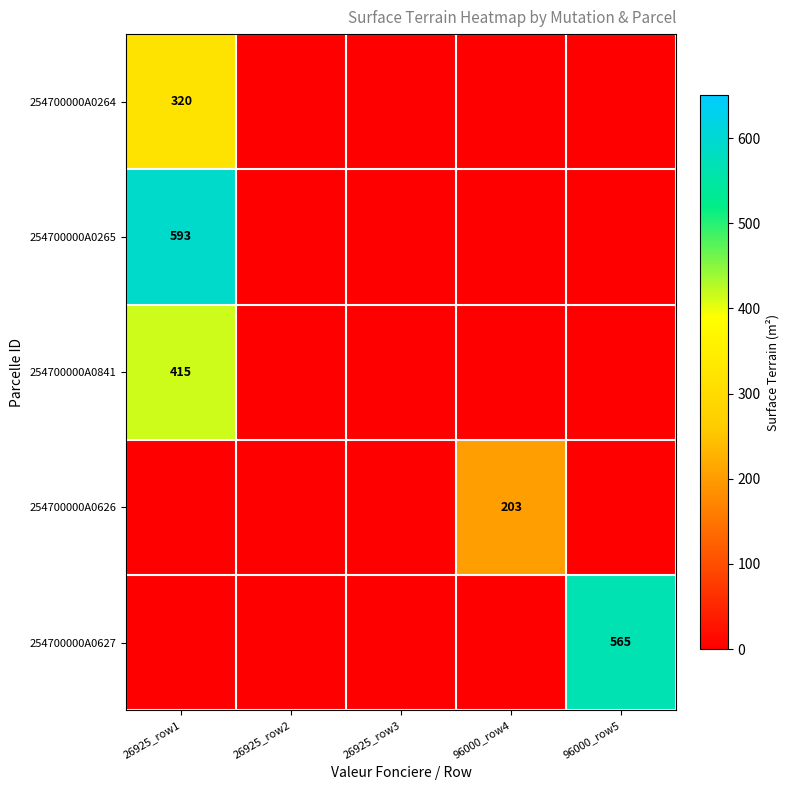

The value of 254700000A0264 at 26925_row1 is 545. True or false?

False